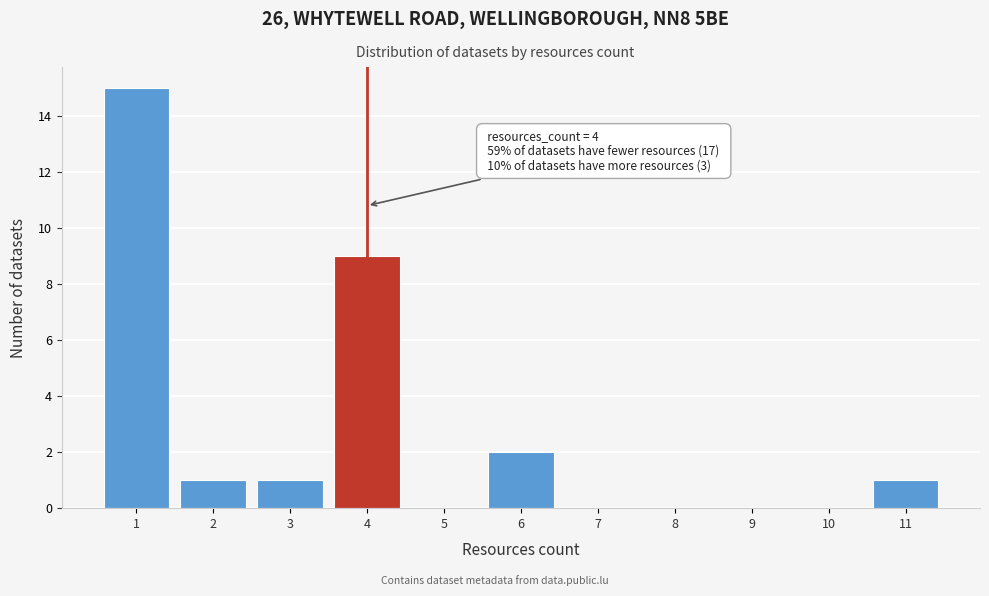

Reading left to right, what are all the values shown in this chart?

1=15	2=1	3=1	4=9	5=0	6=2	7=0	8=0	9=0	10=0	11=1